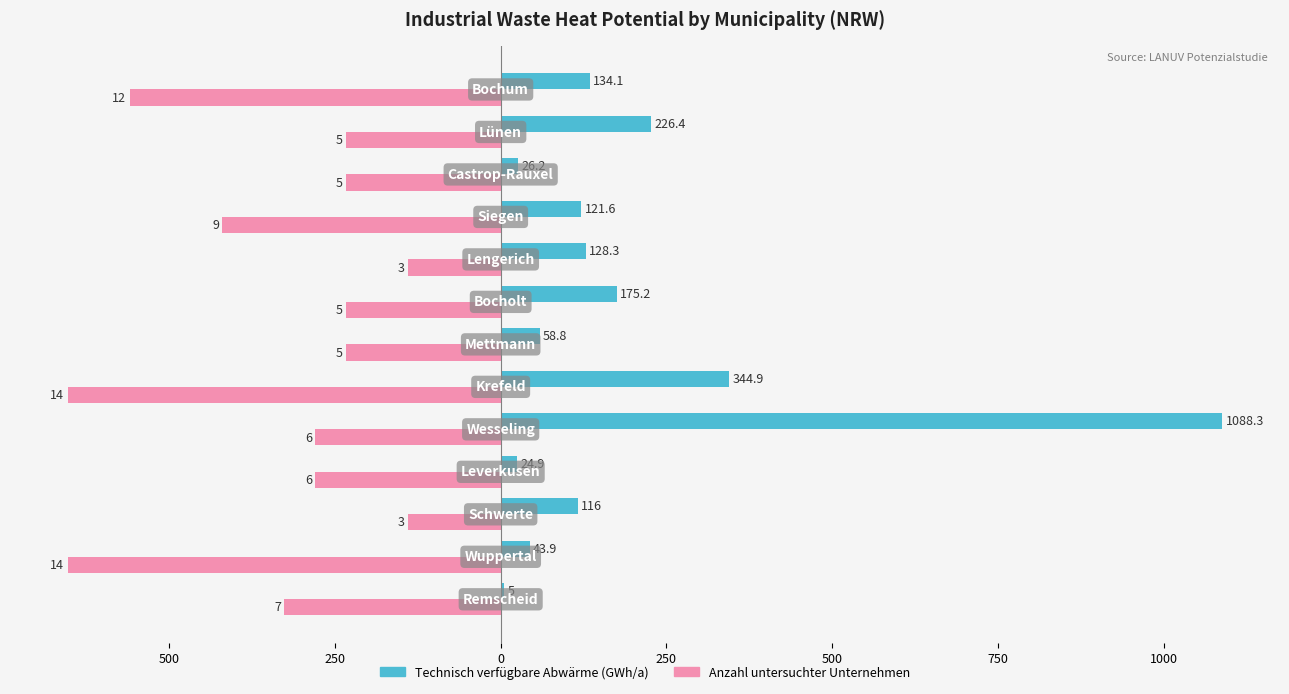

Reading right to left, what are all the values shown in this chart?

Technisch verfügbare Abwärme (GWh/a): 134.1	226.4	26.2	121.6	128.3	175.2	58.8	344.9	1088.3	24.9	116.0	43.9	5.0
Anzahl untersuchter Unternehmen: -559.7	-233.2	-233.2	-419.8	-139.9	-233.2	-233.2	-653.0	-279.8	-279.8	-139.9	-653.0	-326.5